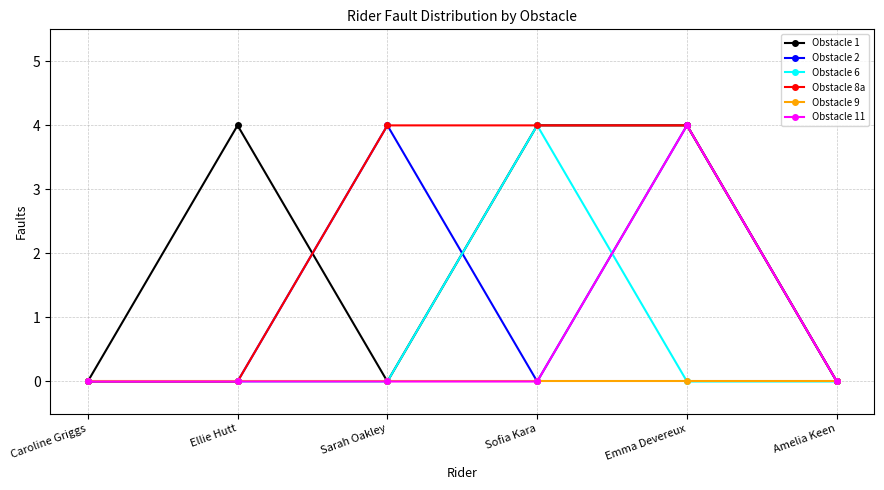

What is the label of the 3rd point from the left?

Sarah Oakley